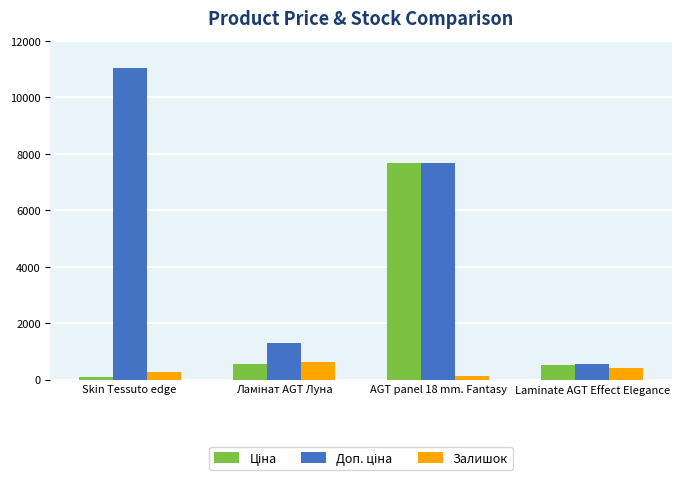

At which category does the chart reach its peak across all series?

Skin Tessuto edge